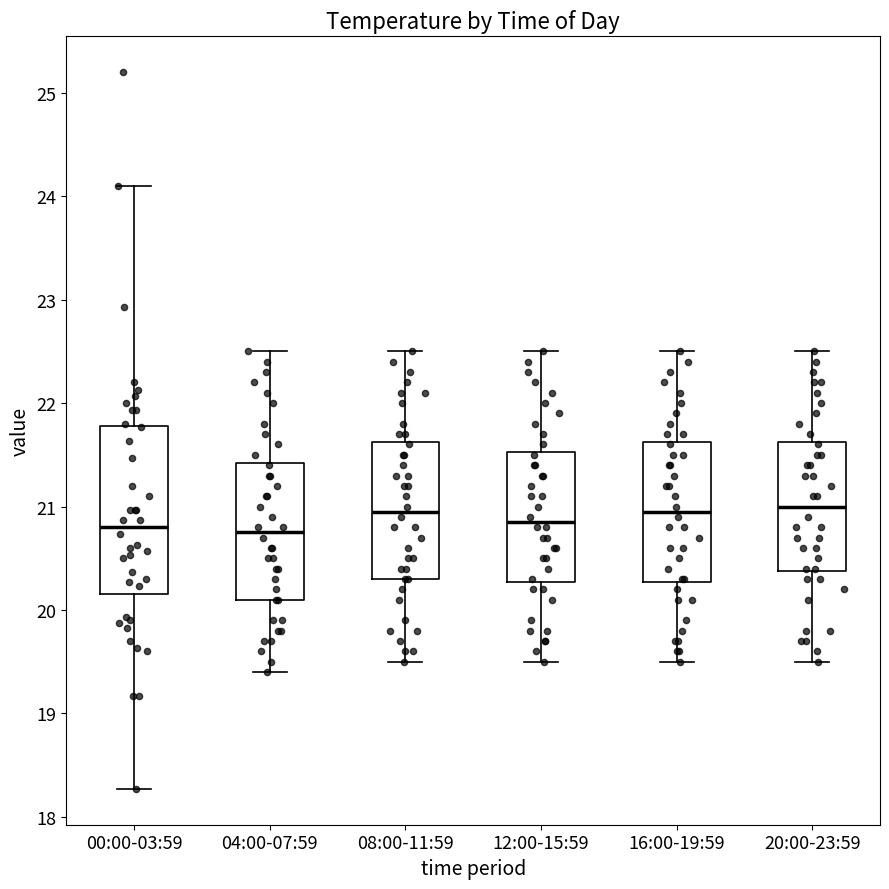

Where does the lower whisker of the box for 20:00-23:59 end on the y-axis? The values are not printed on the chart, so give them approximately, as read against the axis.

19.5